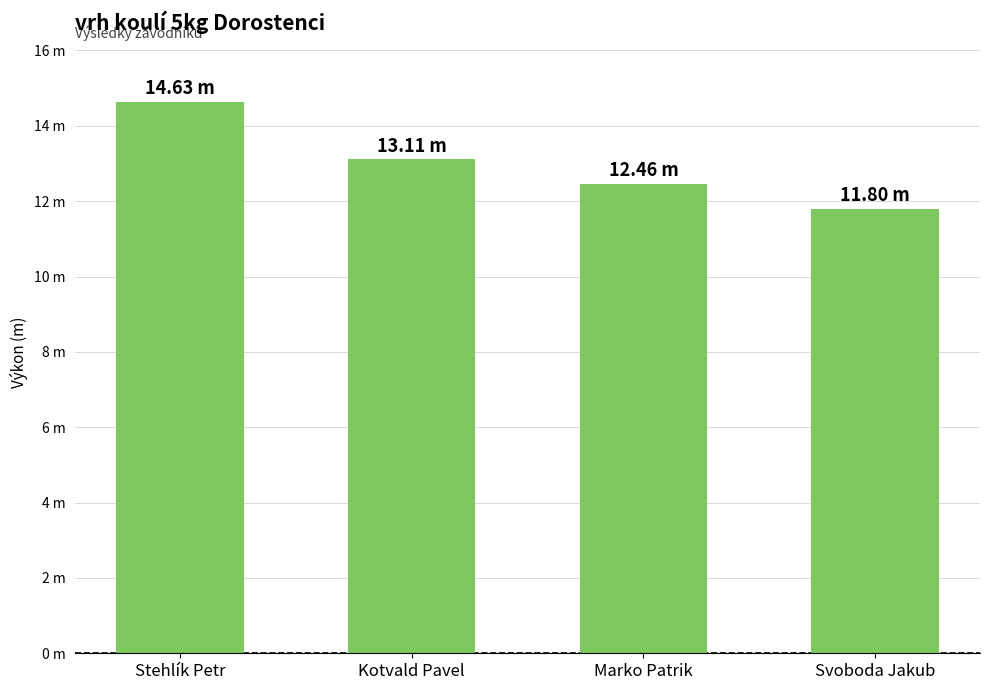

What value does the data have at Svoboda Jakub?

11.8